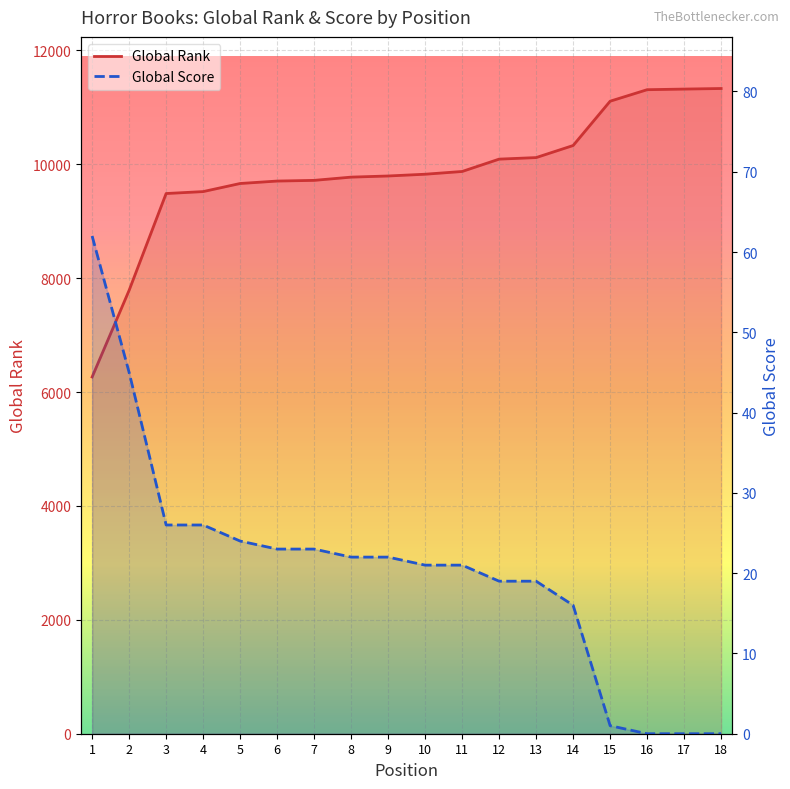

What is the value of the Global Score point at the 6th from the left?

23